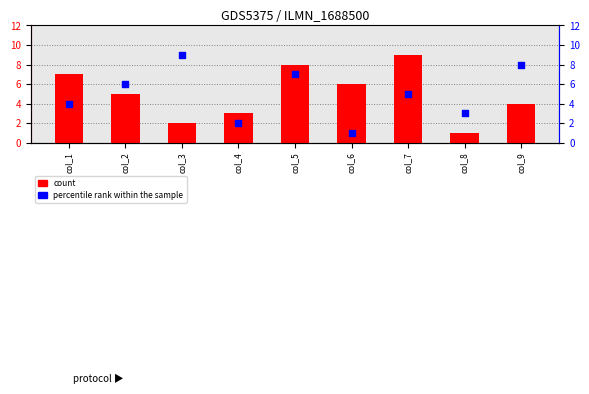

At how many categories does at least one series exceed 1?

9